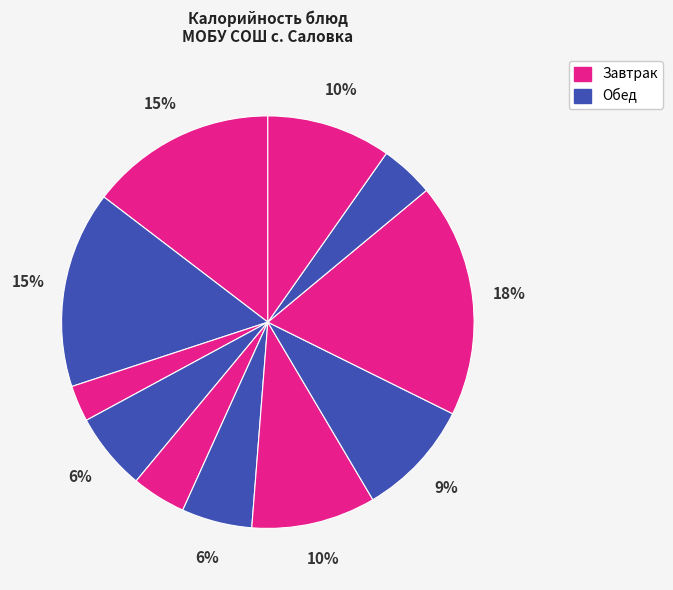

How many slices are in this pie chart?

11